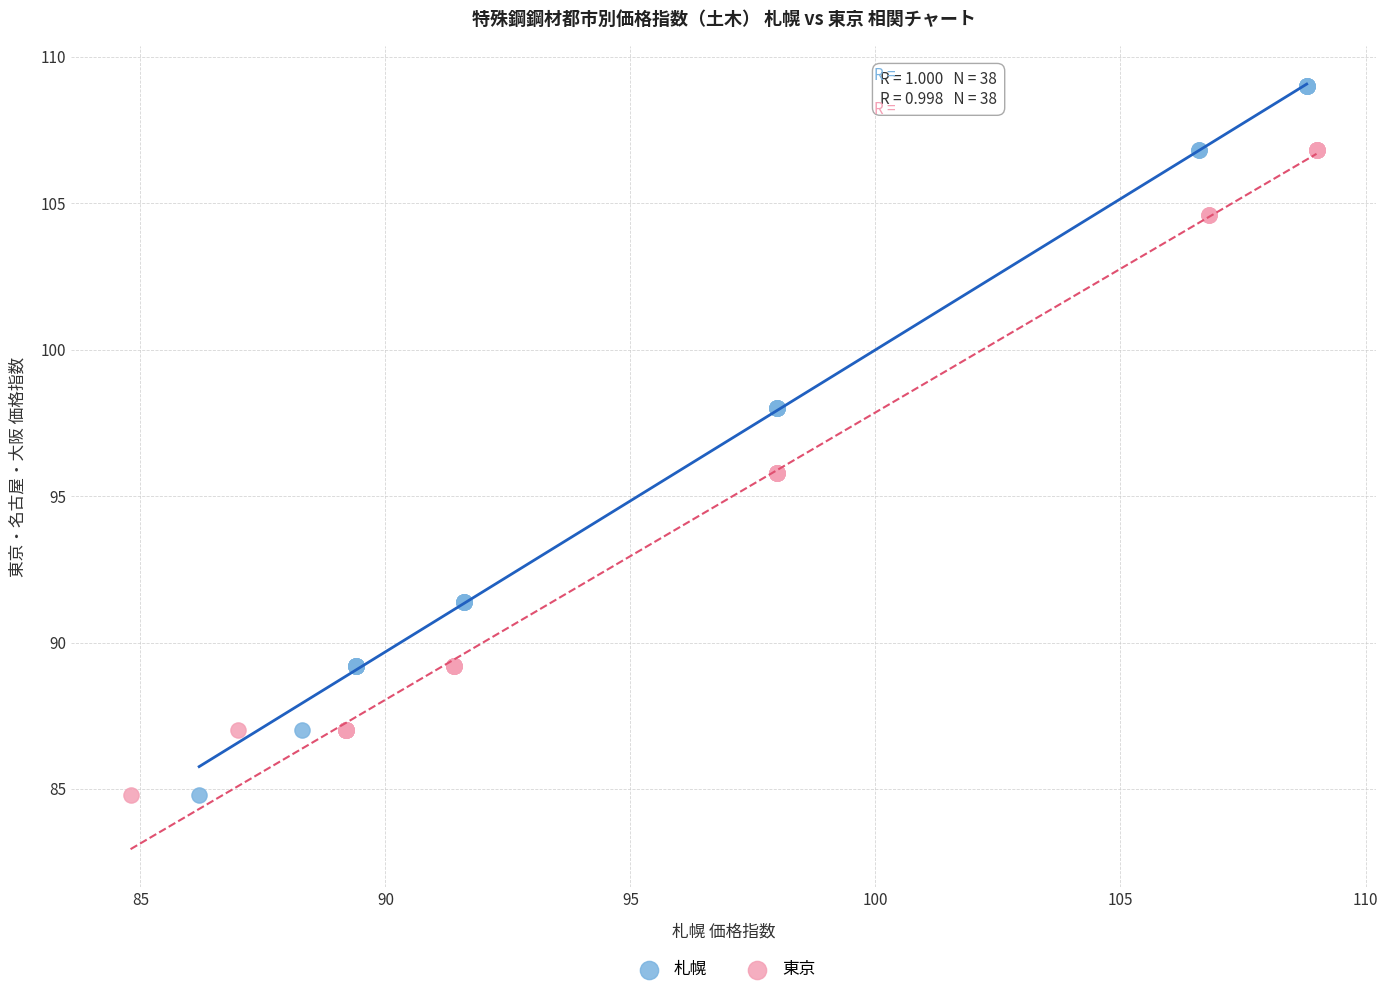

What are all the series names shown in the legend?

札幌, 東京